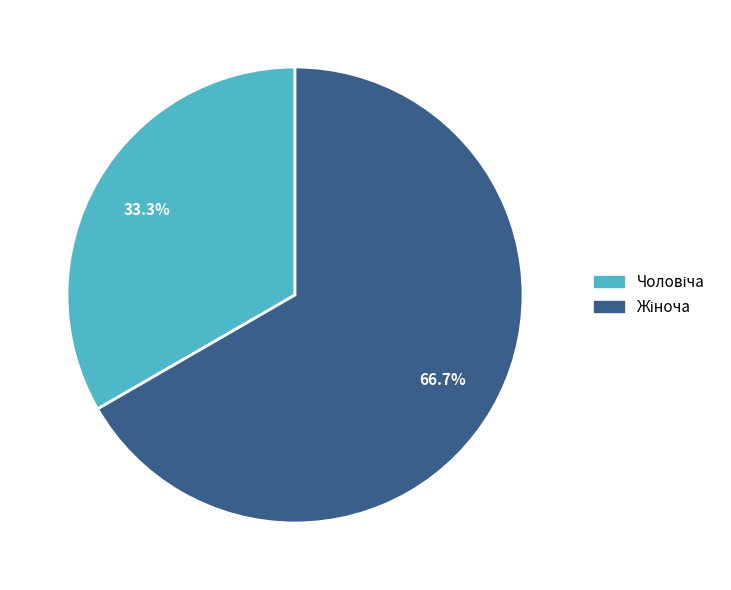

Is there a majority slice in this chart?

Yes